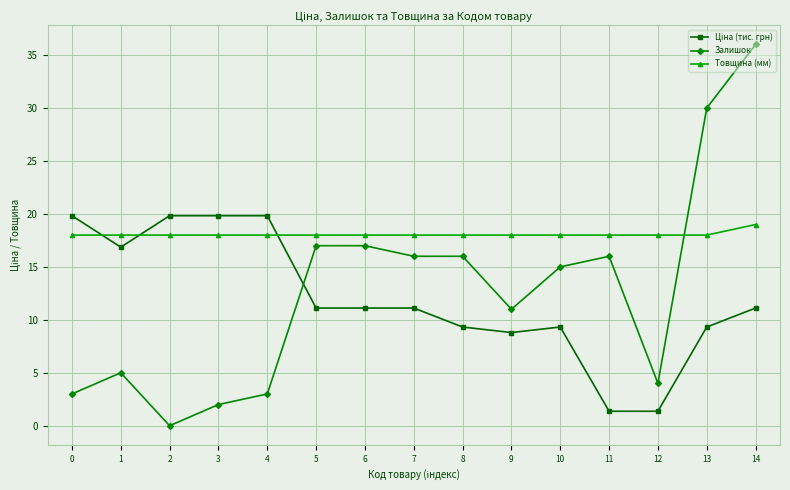

Where is the first local minimum for Залишок?

2